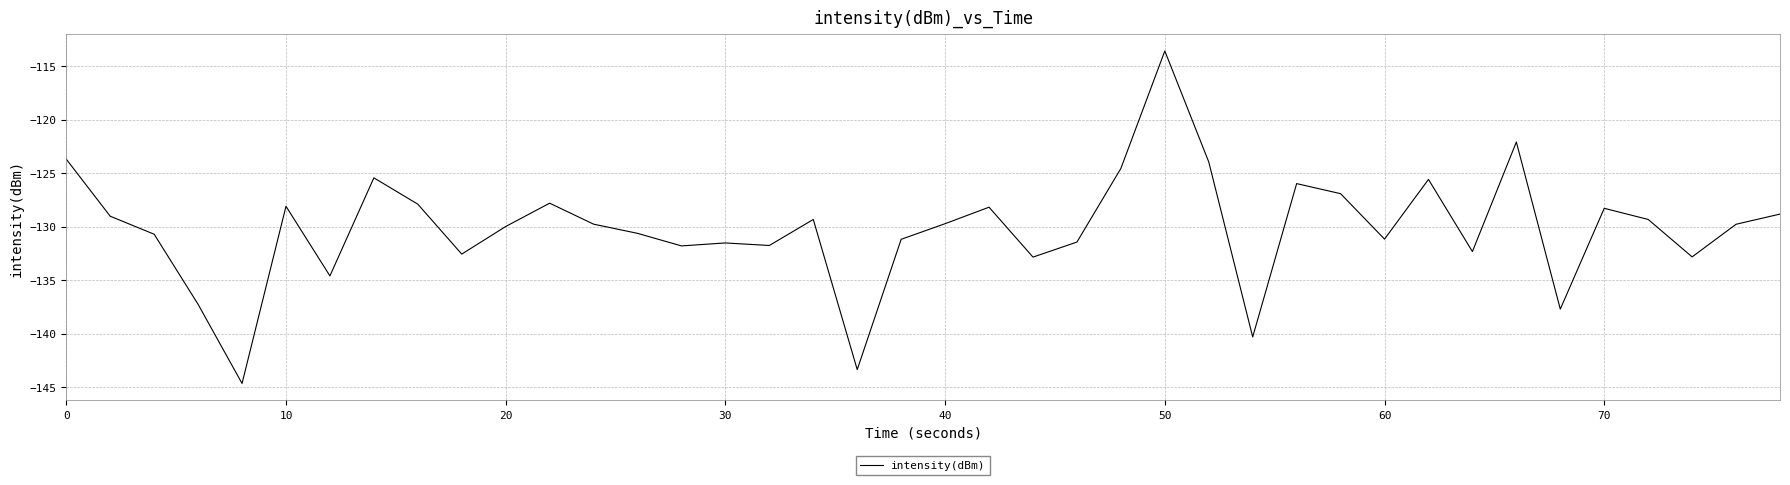

What is the maximum value shown in the chart?

-113.6